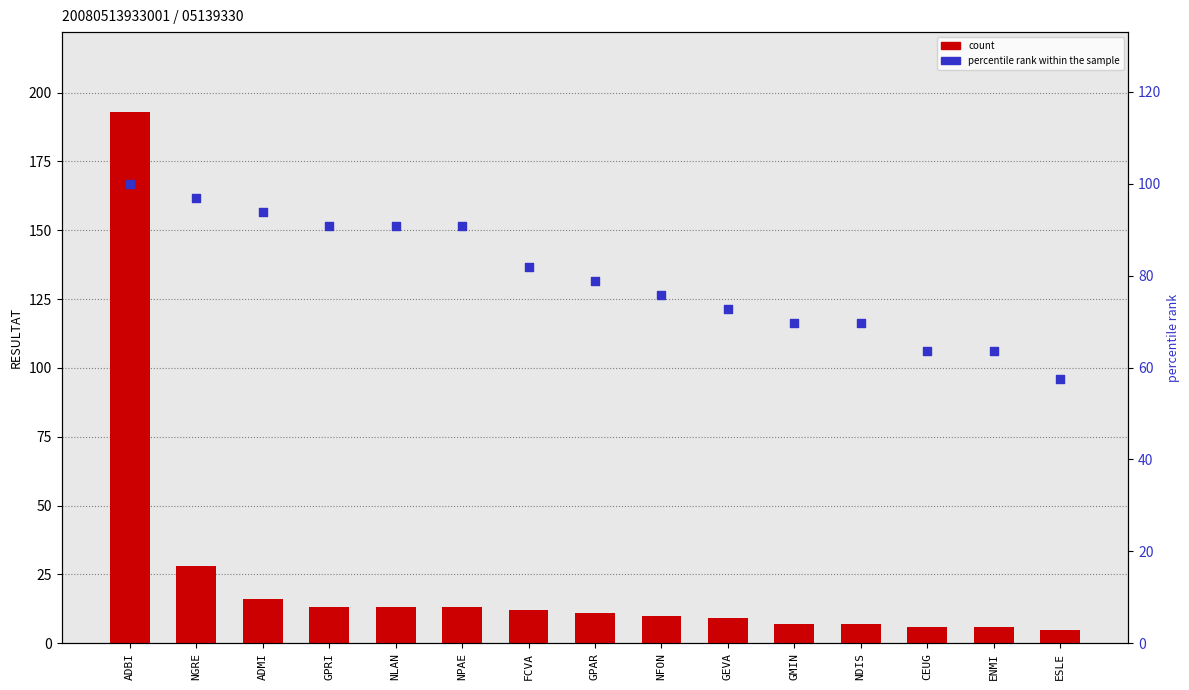

Which series has the largest total across all categories?

percentile rank within the sample